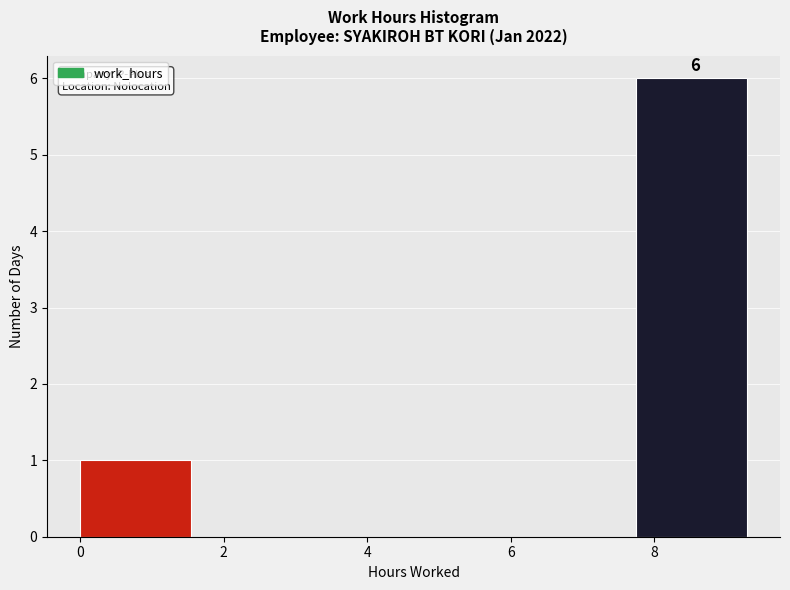

Over which range of the x-axis is the bar tallest?

7.8 to 9.2